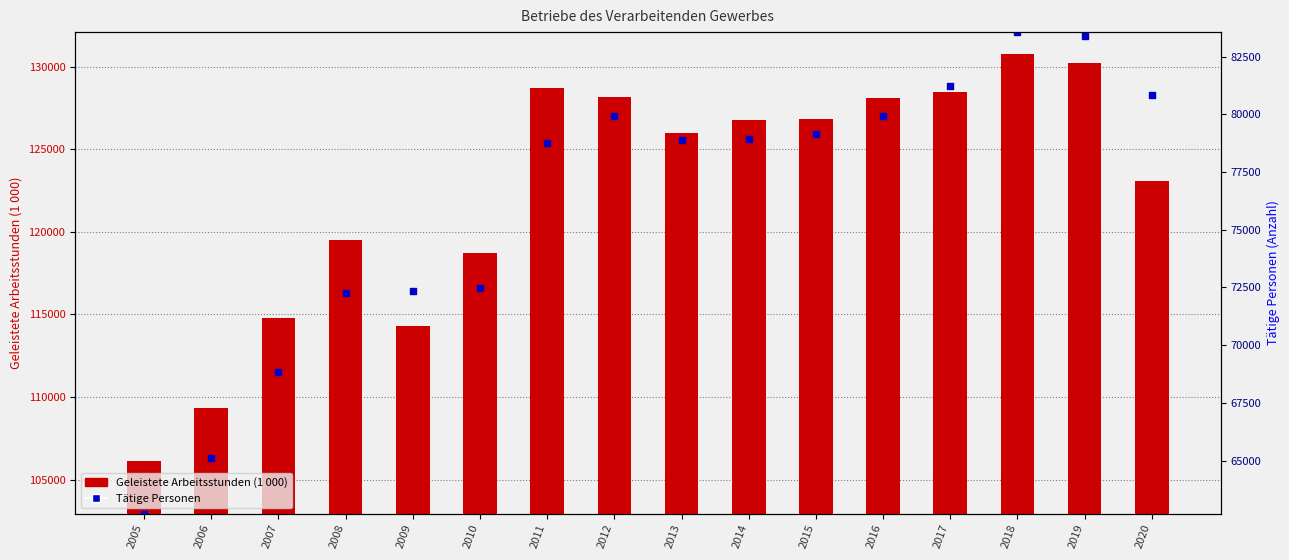

What is the change in value from 2006 to 2011?

+19093.4